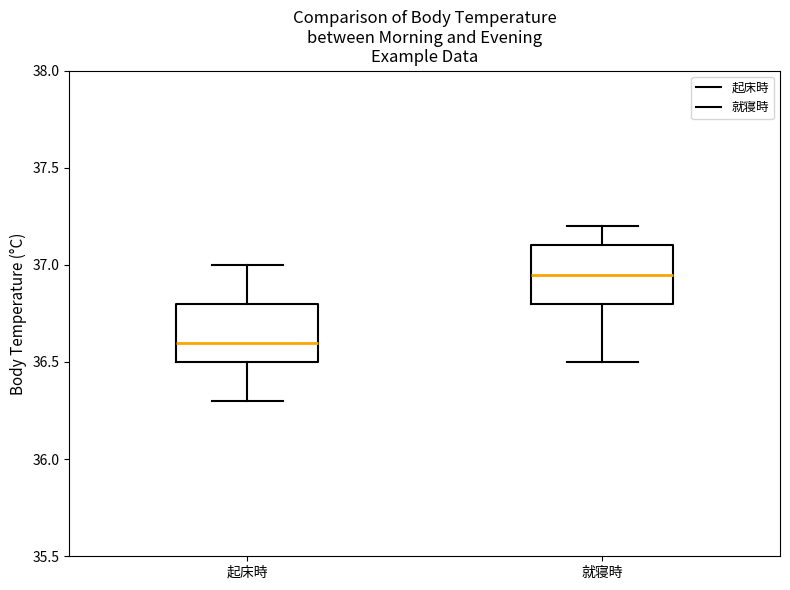

Reading left to right, transcribe this box plot: for each box, give where its median line is, the range the box spans, and where its two whiskers end, as read against the y-axis. The values are not printed on the chart, so give them approximately, as read against the axis.

起床時: median 36.60, box 36.50 to 36.80, whiskers 36.30 to 37.00
就寝時: median 36.95, box 36.80 to 37.10, whiskers 36.50 to 37.20